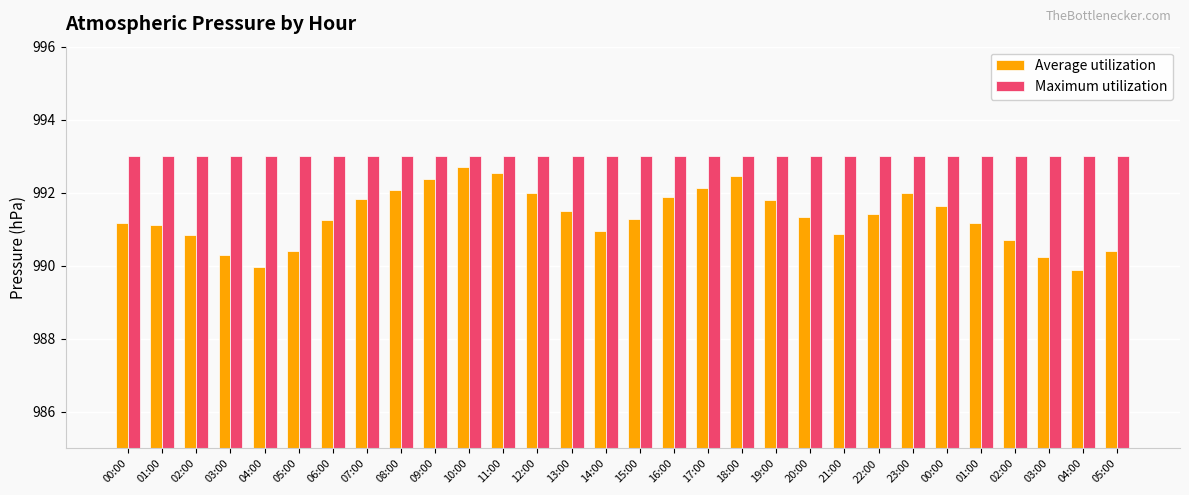

Between 02:00 and 06:00, which is larger?

06:00